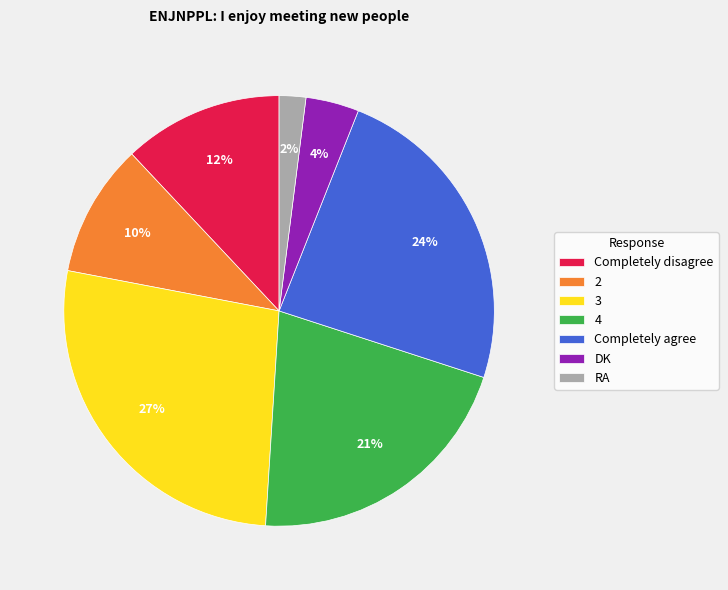

Count the number of slices in the pie.

7